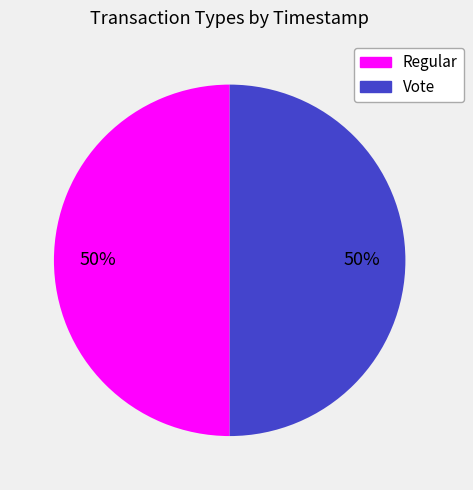

Do Vote and Regular together represent more than half of the pie?

Yes